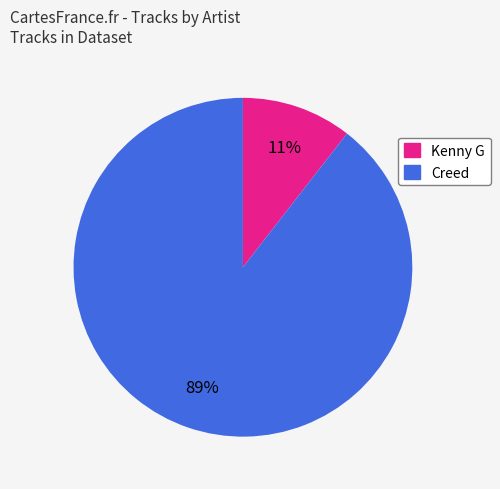

To the nearest percent, what is the combined percentage of Creed and Kenny G?

100%